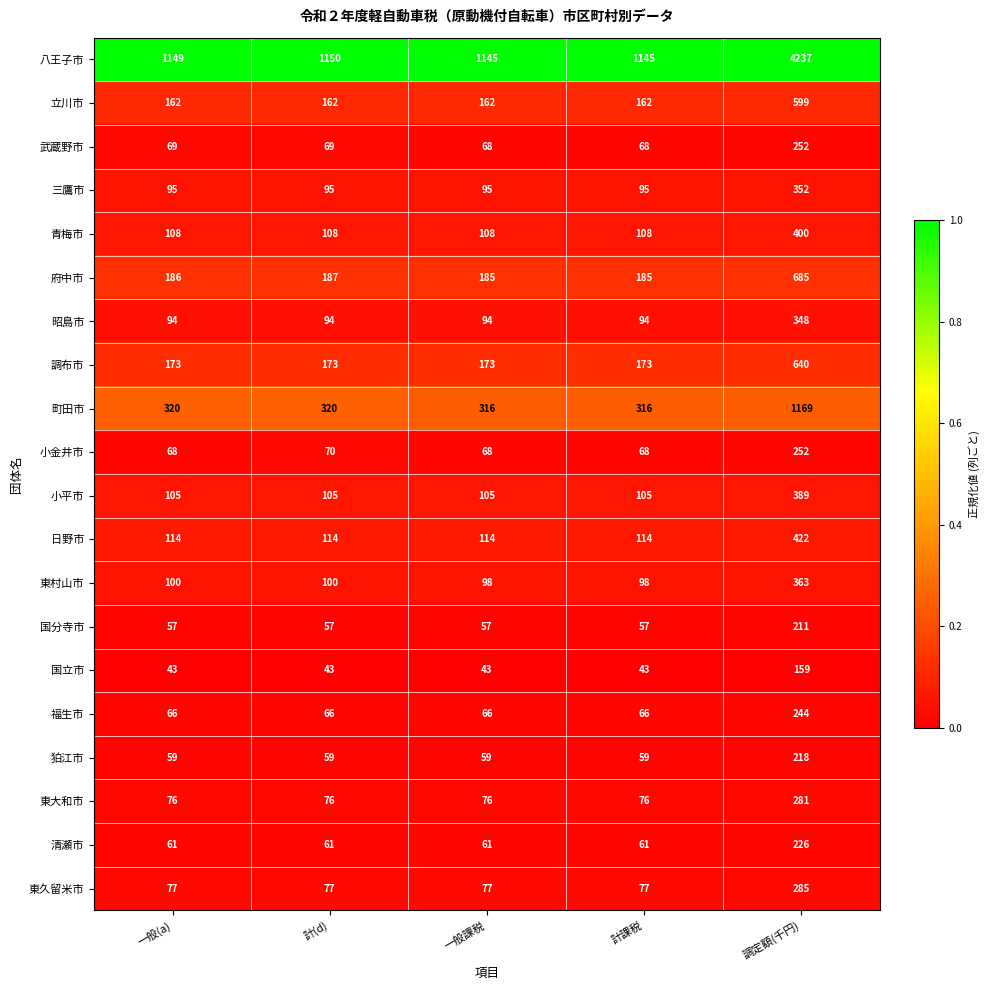

What is the total value across all series at 計課税?

3170